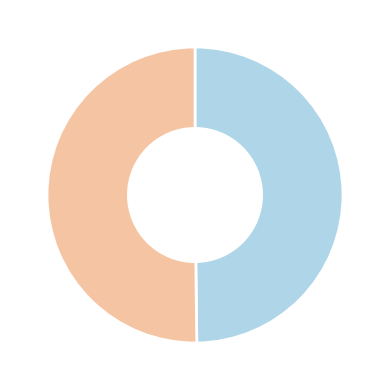

Which category has the biggest portion of the pie?

AGP